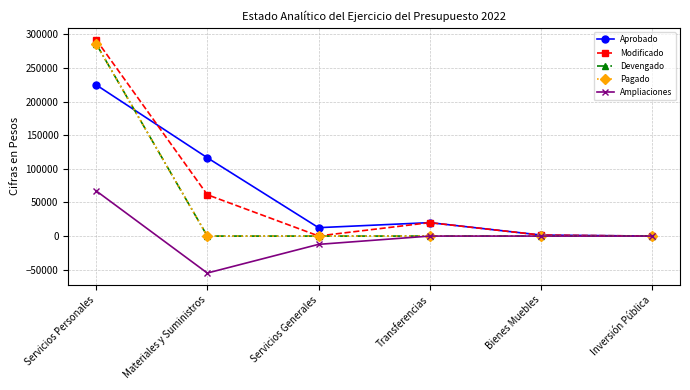

Is this an area chart (filled region under the line)?

No